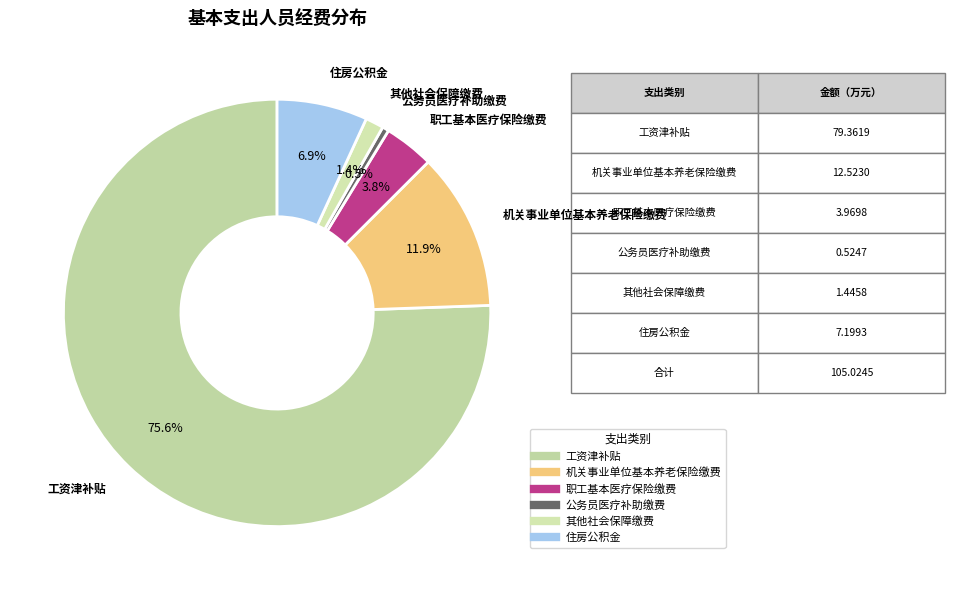

What is the ratio of the value at 职工基本医疗保险缴费 to the value at 住房公积金?

0.6